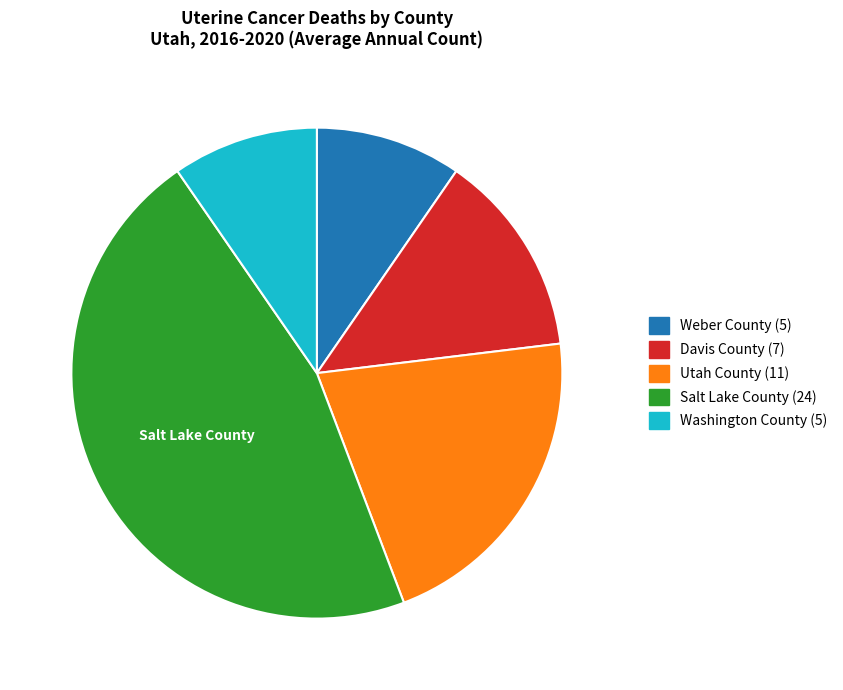

Is the sum of Washington County and Salt Lake County greater than half?

Yes